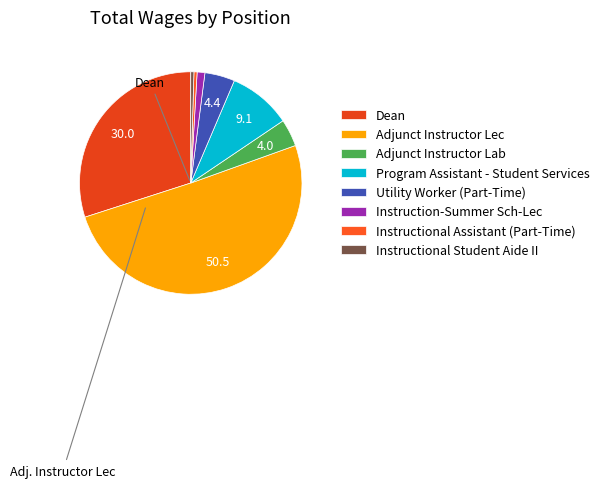

The Adjunct Instructor Lec slice represents 50% of the pie. True or false?

True